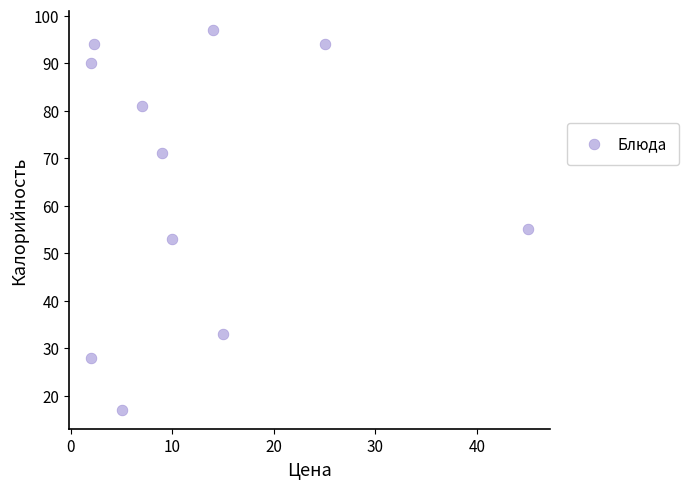

What Y value in the scatter plot is closest to 57?

55